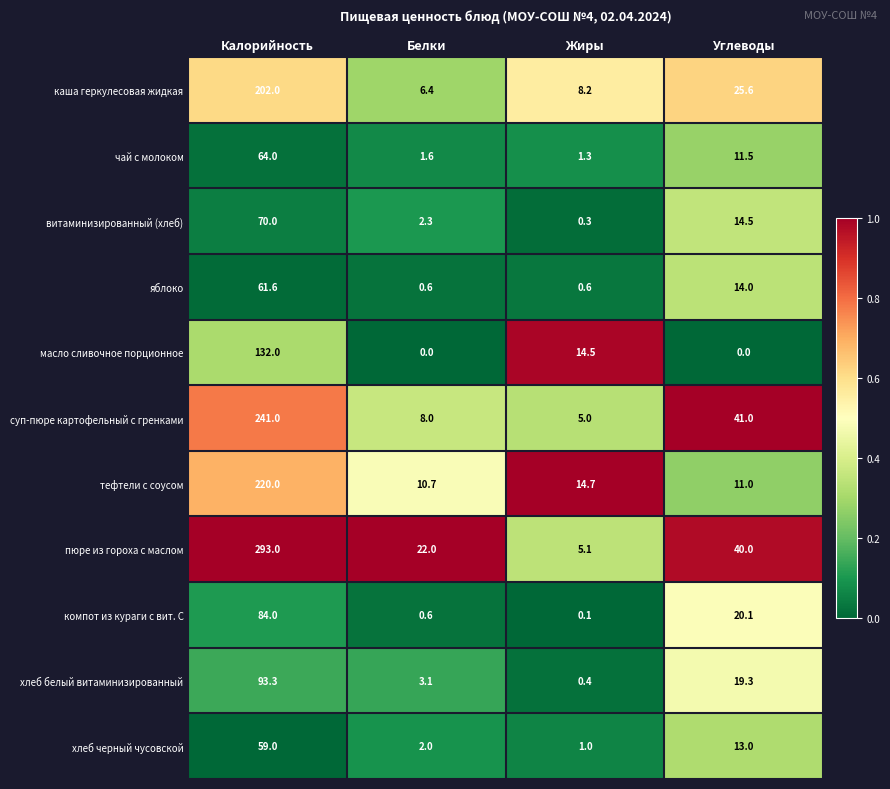

How many distinct data groups are displayed?

11